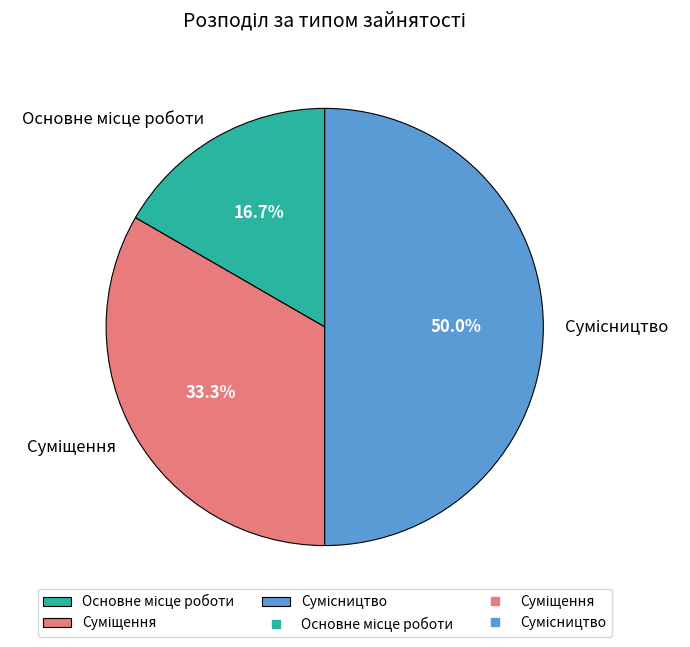

True or false: Суміщення accounts for 41% of the total.

False